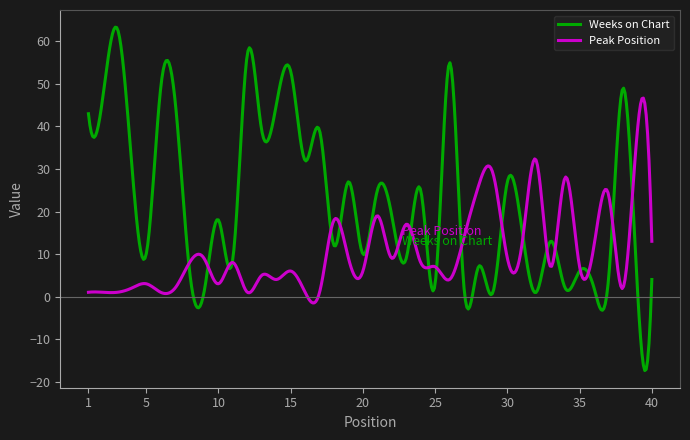

After their last crossing, which series has the higher values: Weeks on Chart or Peak Position?

Peak Position